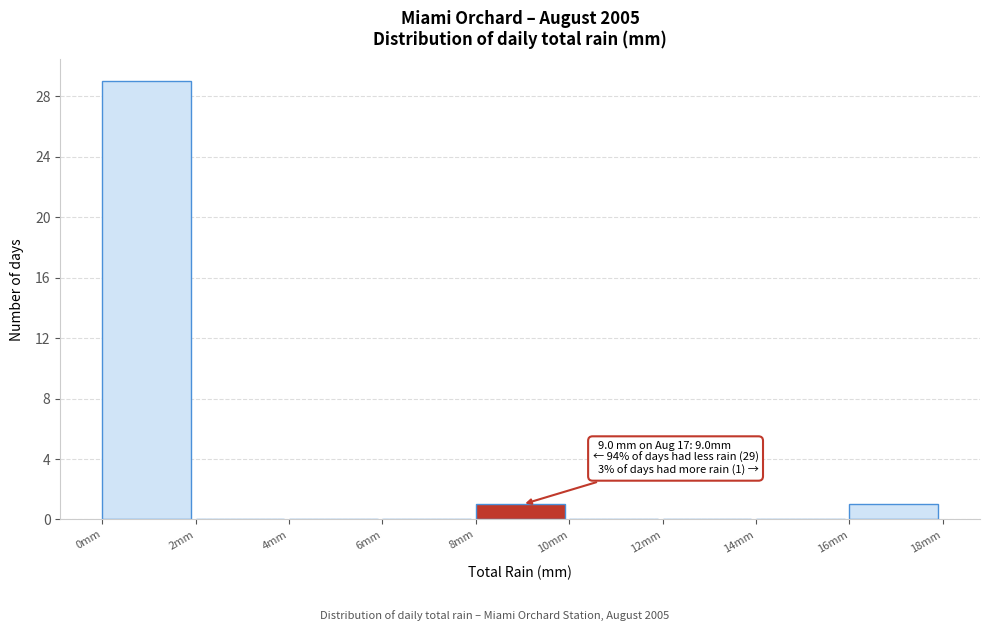

Over which range of the x-axis is the bar tallest?

0 to 2